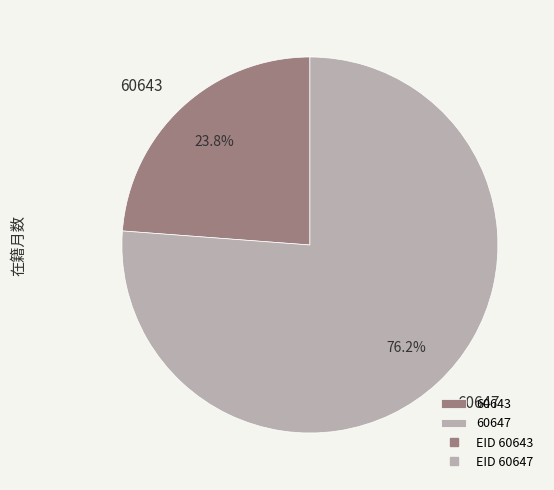

Between 60647 and 60643, which is larger?

60647